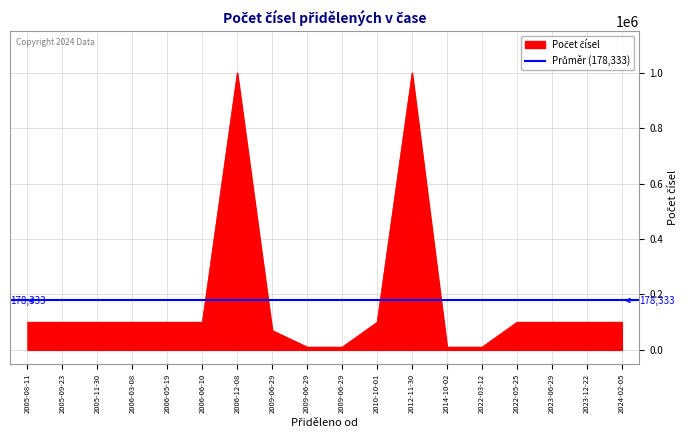

Is it true that the value at 2005-11-30 is 56418?

False